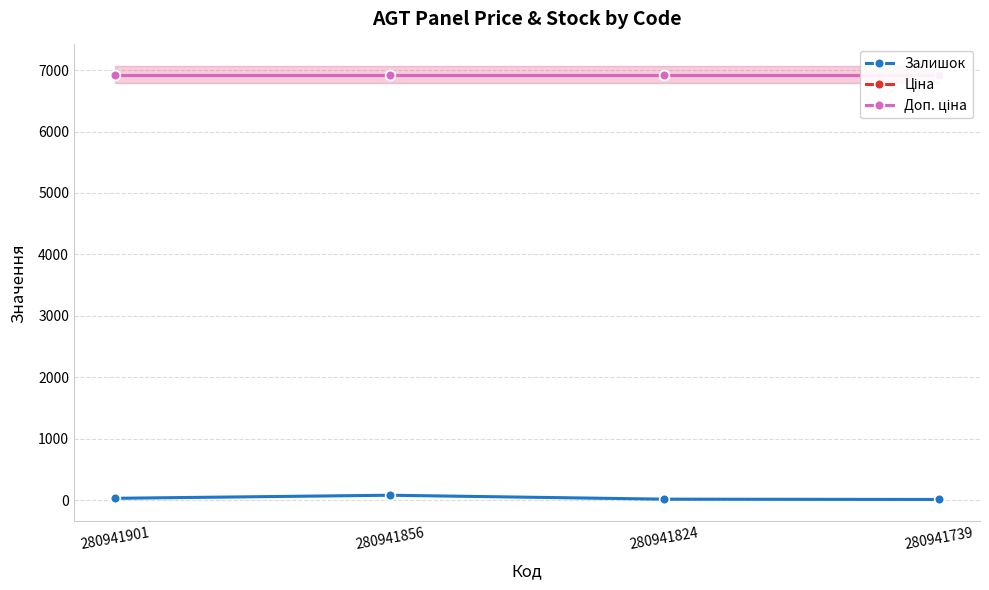

What is the value of the Залишок point at the 1st from the left?

31